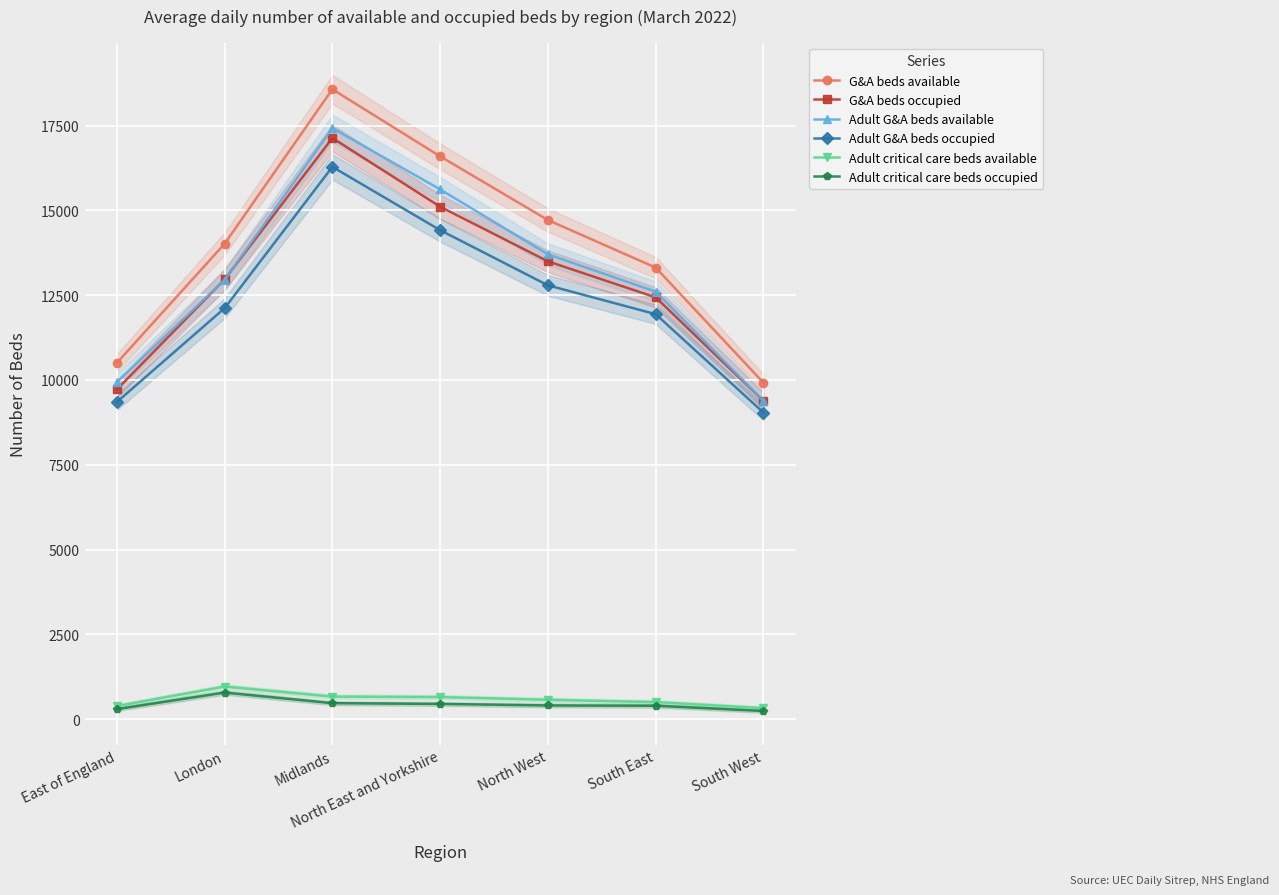

True or false: G&A beds available and G&A beds occupied cross at least once.

False